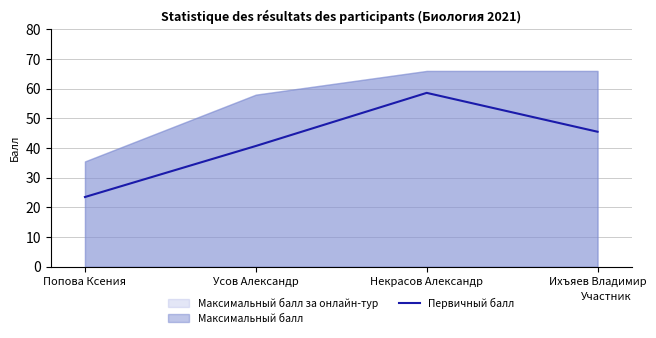

What is the change in value from Некрасов Александр to Ихъяев Владимир?

-13.1